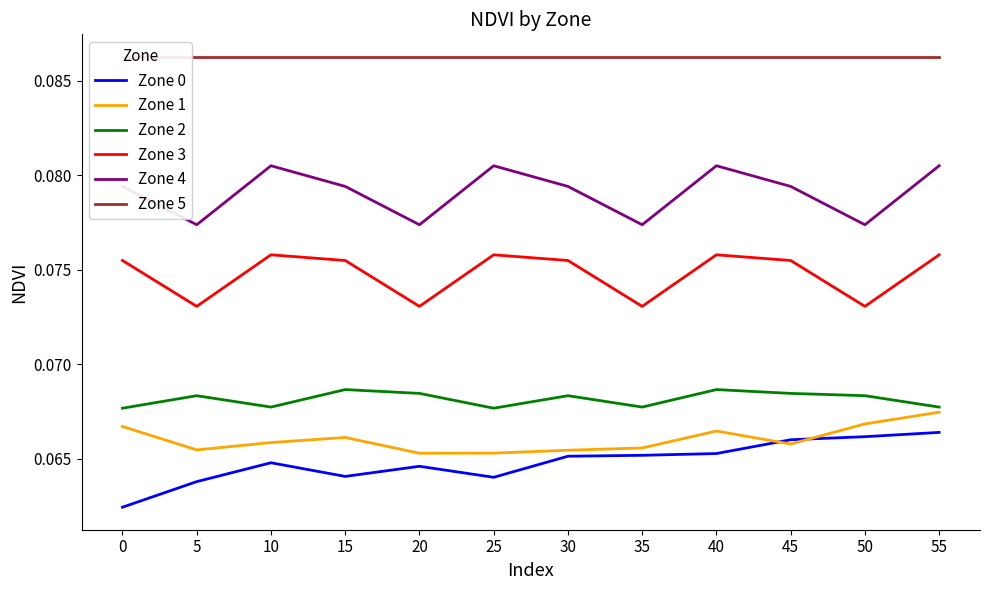

True or false: Zone 4 and Zone 0 cross at least once.

False